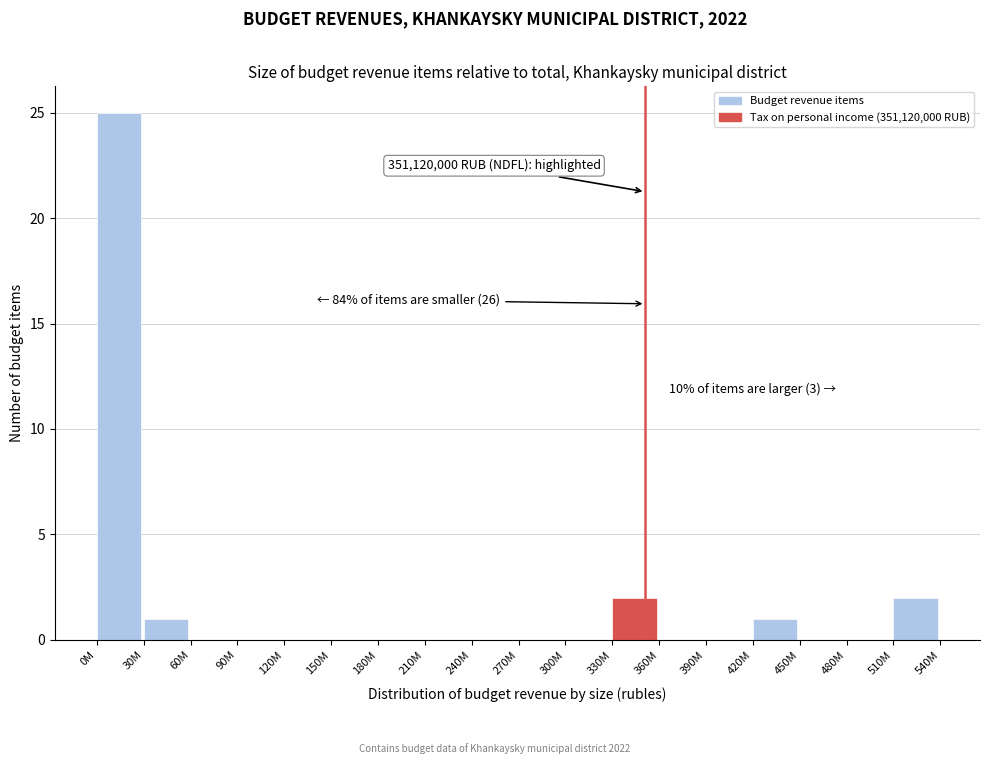

Reading left to right, list all the values displayed in this chart.

0M=25	30M=1	60M=0	90M=0	120M=0	150M=0	180M=0	210M=0	240M=0	270M=0	300M=0	330M=2	360M=0	390M=0	420M=1	450M=0	480M=0	510M=2